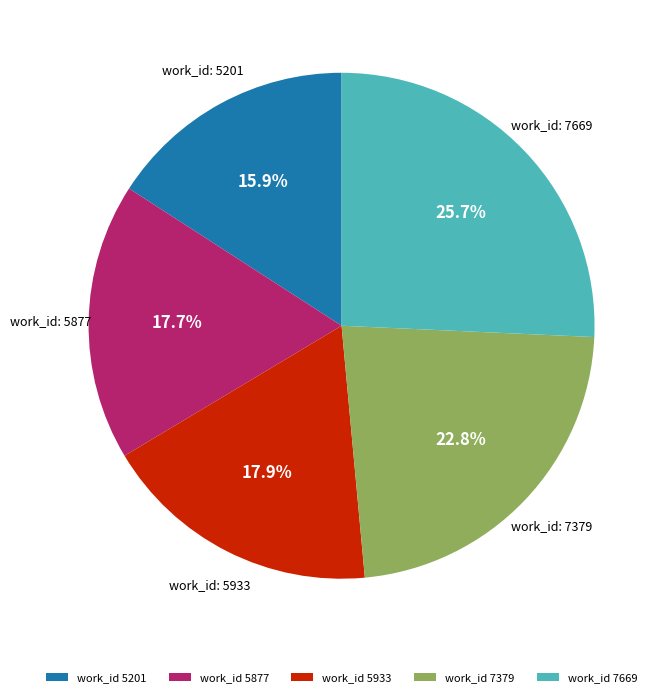

Does work_id 5201 represent more than half of the total?

No